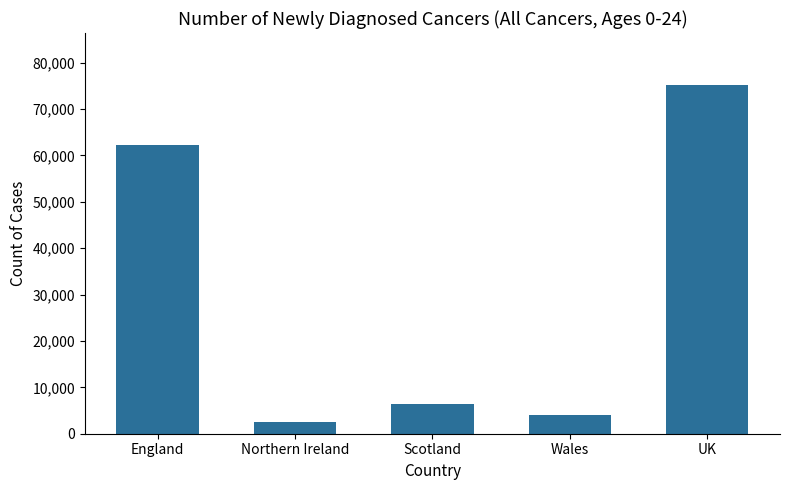

Rank the categories by value from highest to lowest.

UK, England, Scotland, Wales, Northern Ireland